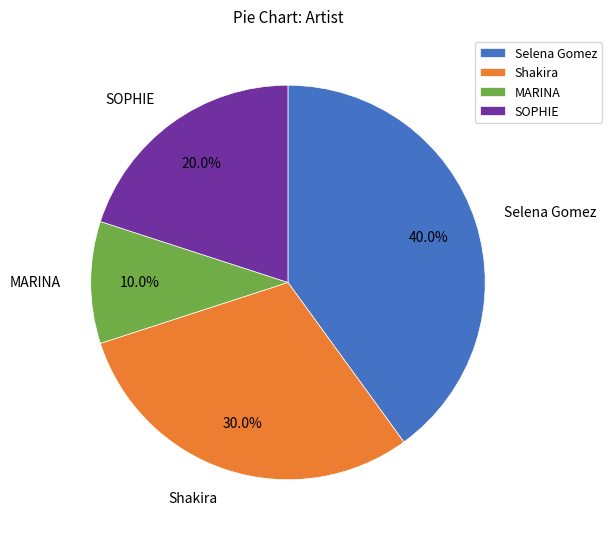

Is it true that Selena Gomez is 28% of the pie?

False